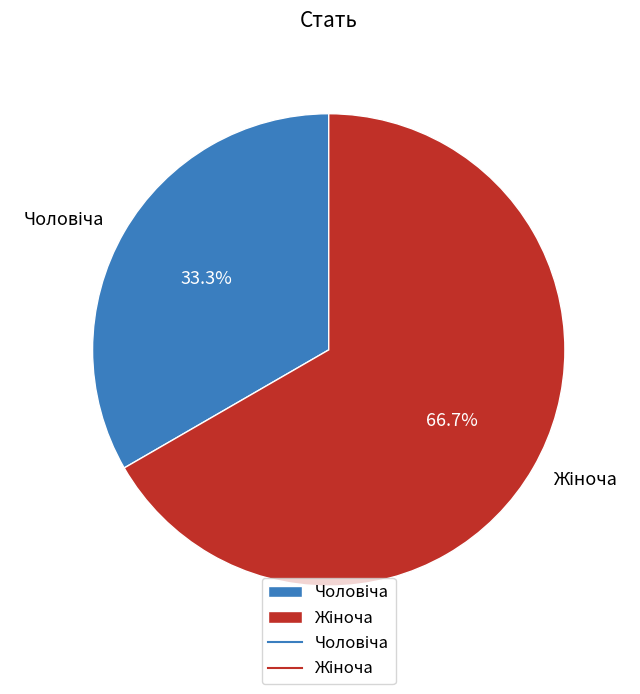

Is there a majority slice in this chart?

Yes